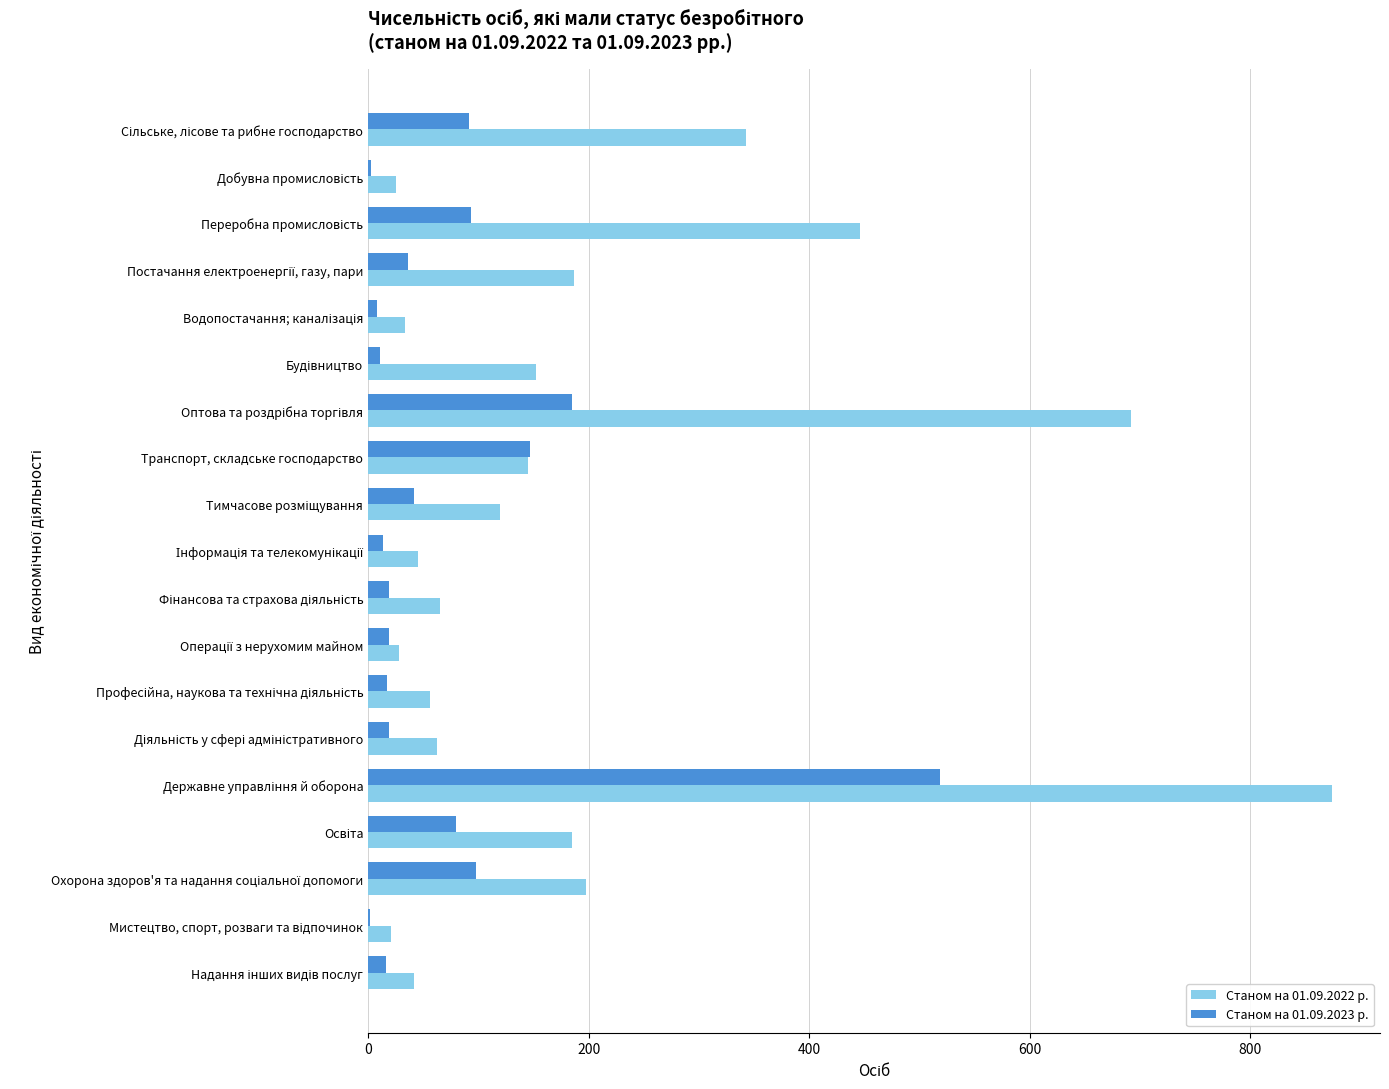

How many series are shown in this chart?

2